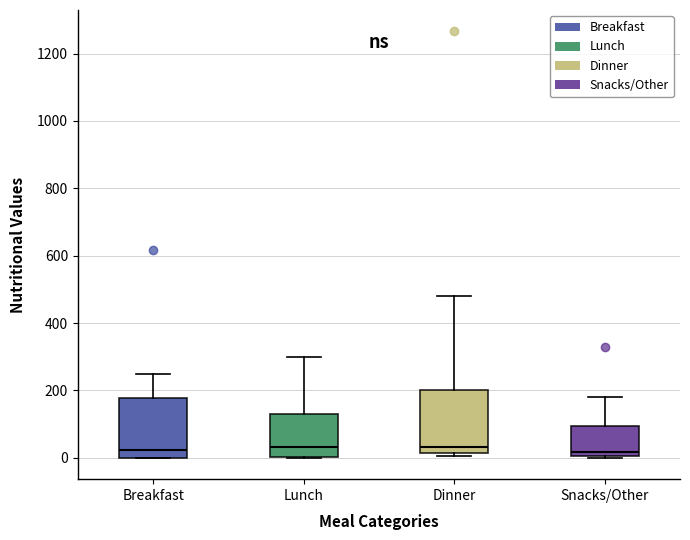

Reading left to right, read every box against the y-axis: the position of its median line, the range the box covers, and the ends of its whiskers. The values are not printed on the chart, so give them approximately, as read against the axis.

Breakfast: median 20, box 0 to 180, whiskers 0 to 260
Lunch: median 40, box 0 to 120, whiskers 0 to 300
Dinner: median 40, box 20 to 200, whiskers 0 to 480
Snacks/Other: median 20, box 0 to 100, whiskers 0 to 180